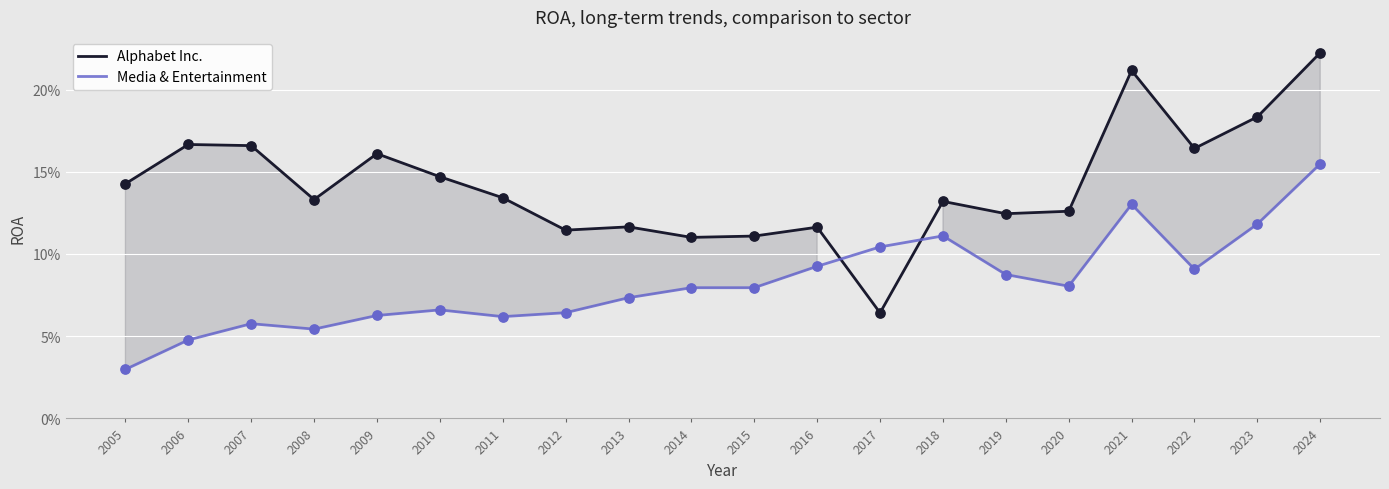

Which series has the largest Y range (max minus min)?

Alphabet Inc.